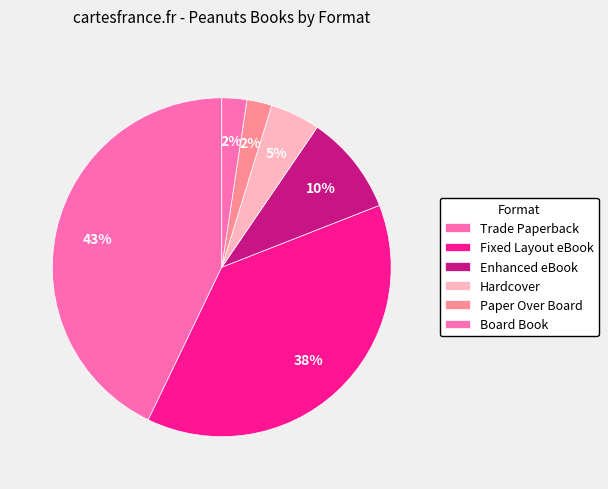

Which slice is the largest?

Trade Paperback